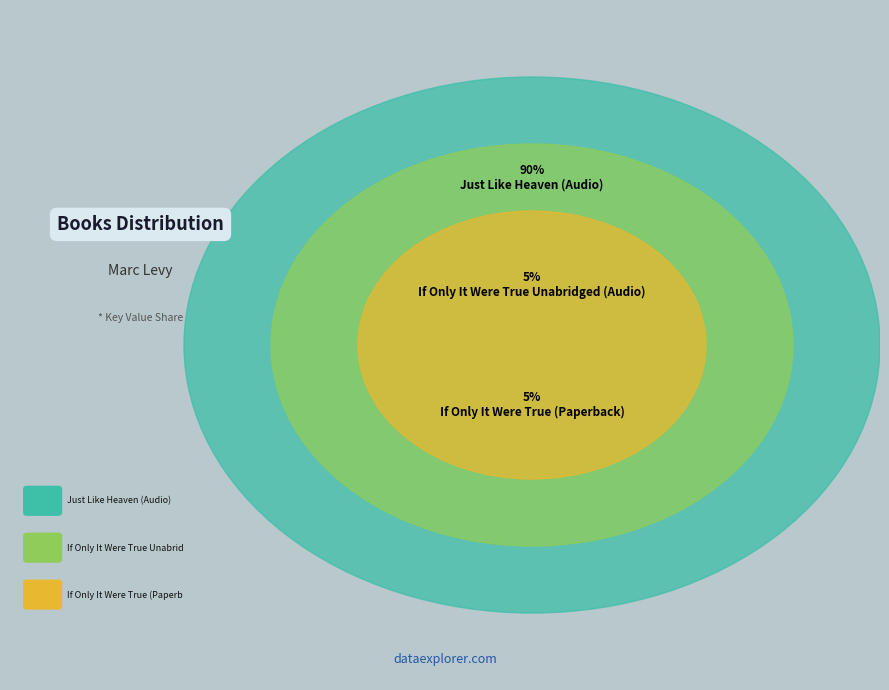

Does If Only It Were True Unabridged (Audio) represent more than half of the total?

No